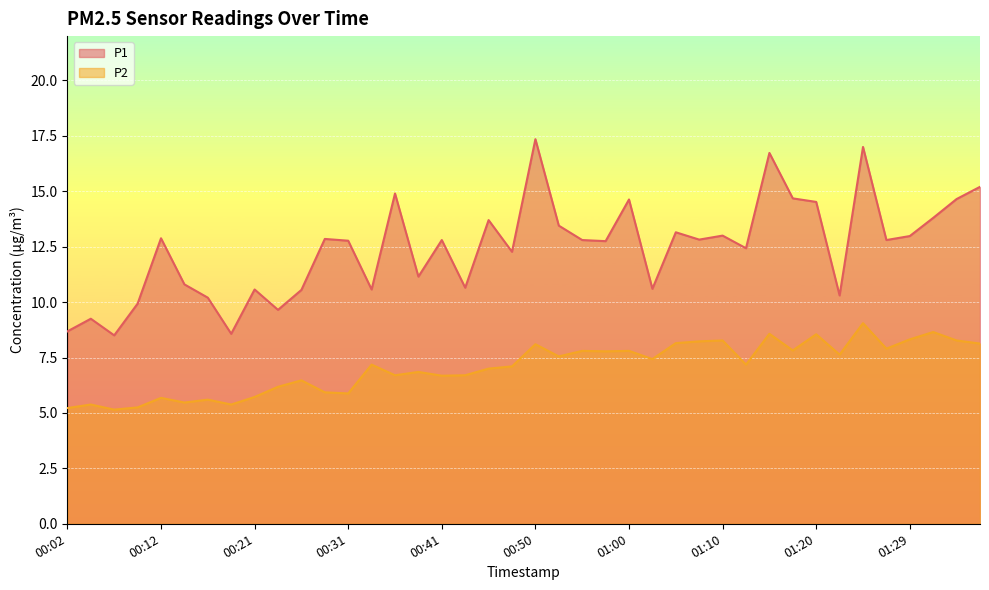

The value of P1 at 01:15 is 27.0. True or false?

False